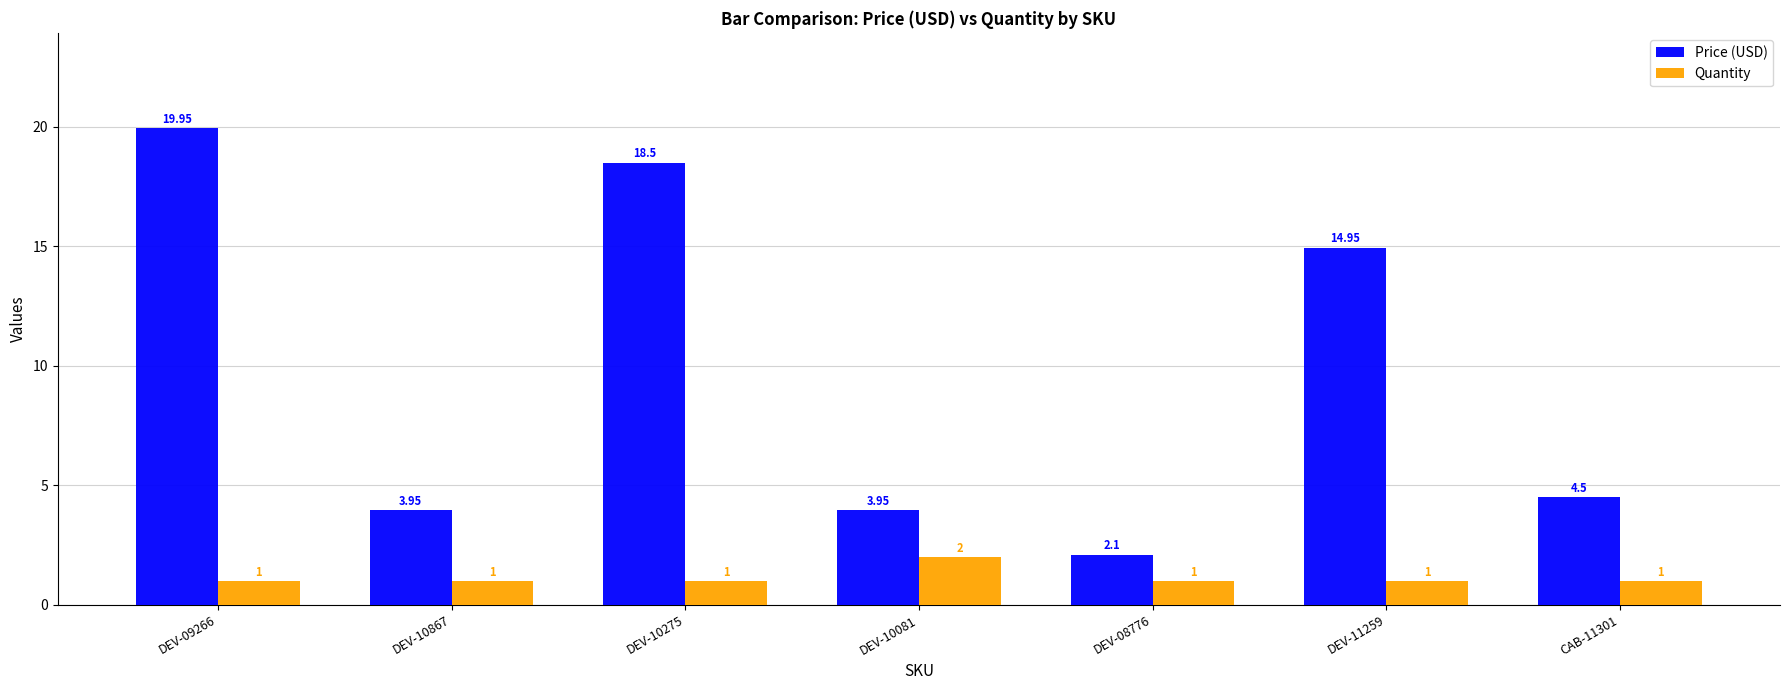

How many bars are there in total?

14